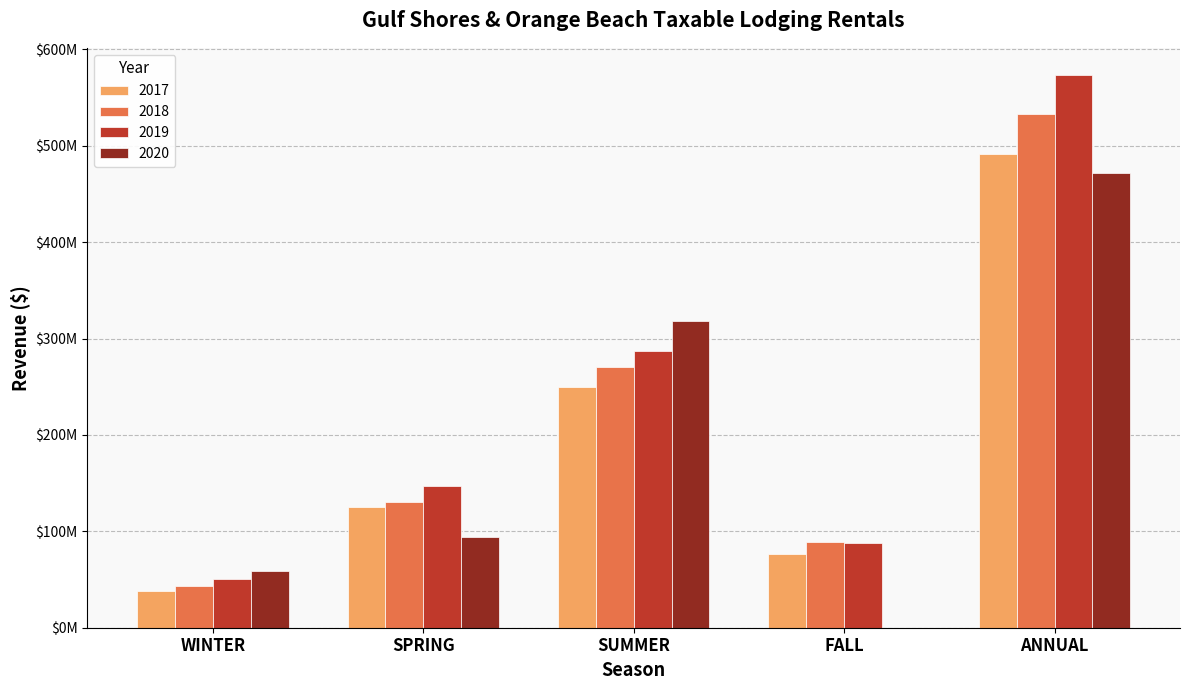

List the series in order of their overall mean, highest first.

2019, 2018, 2017, 2020